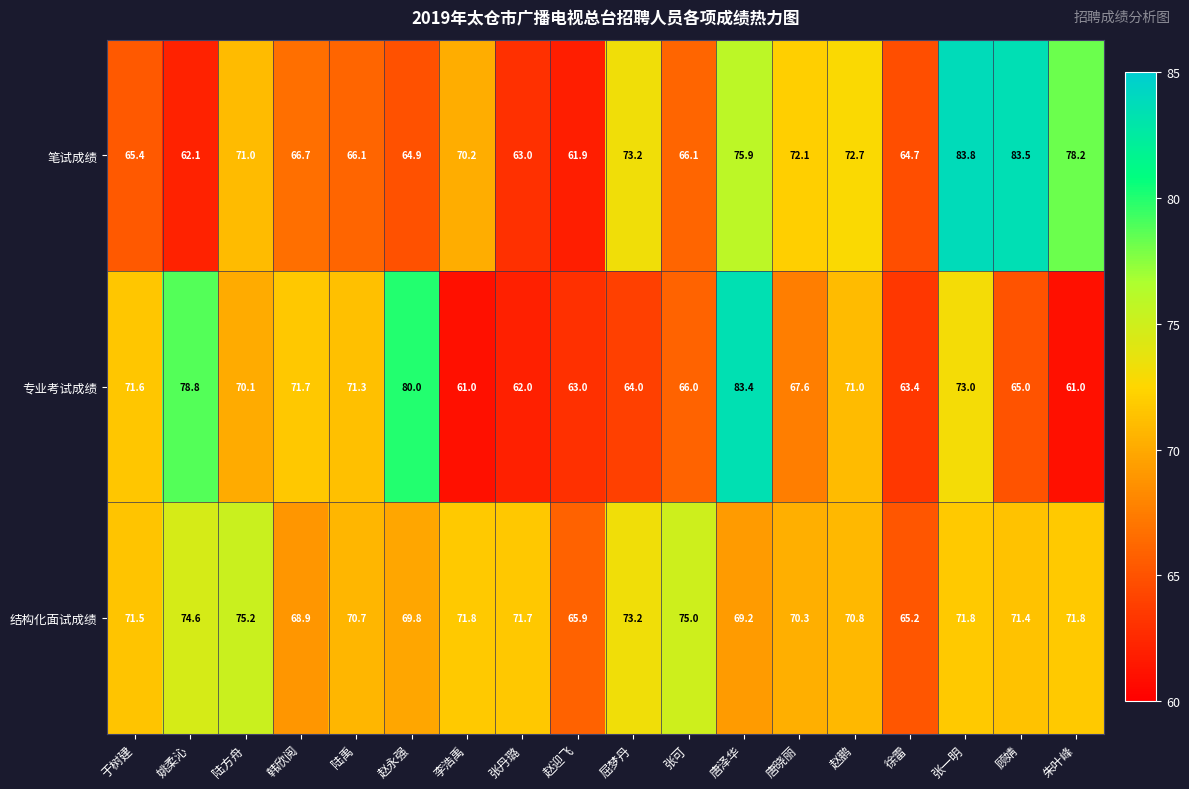

Between 陆方舟 and 赵永强, which series saw the biggest shift?

专业考试成绩